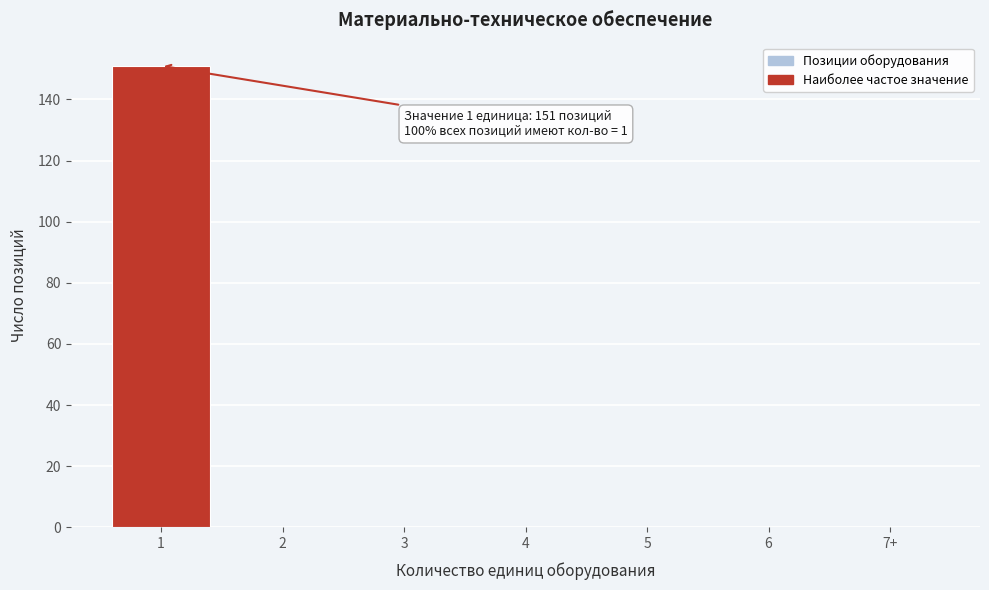

Reading left to right, extract all data points from this chart.

1=151	2=0	3=0	4=0	5=0	6=0	7+=0